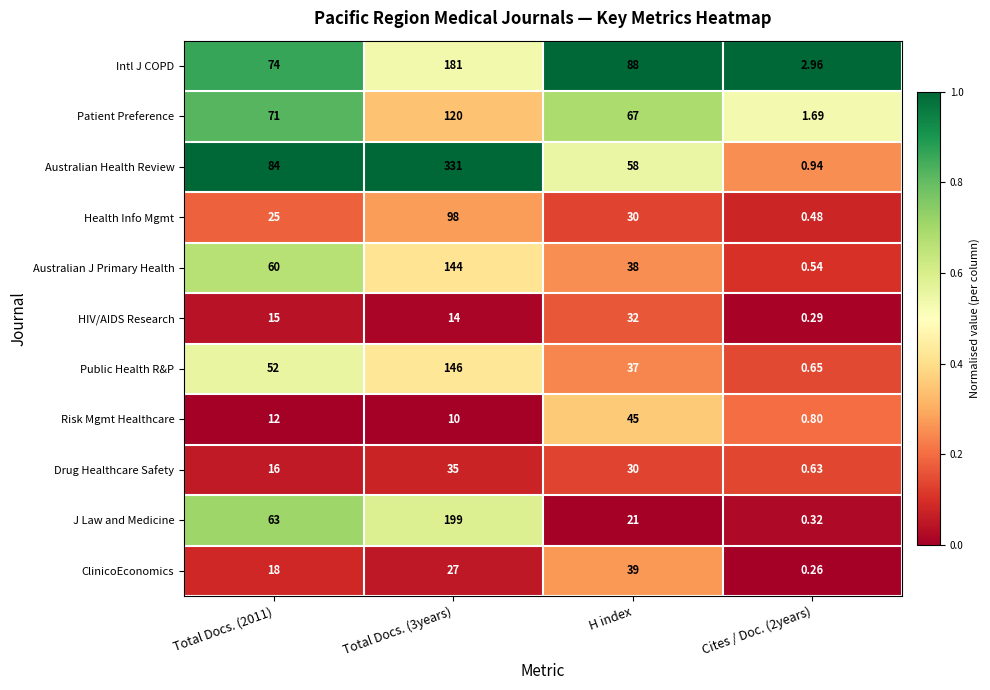

Is the value of Risk Mgmt Healthcare at Total Docs. (2011) greater than the value of Health Info Mgmt at H index?

No